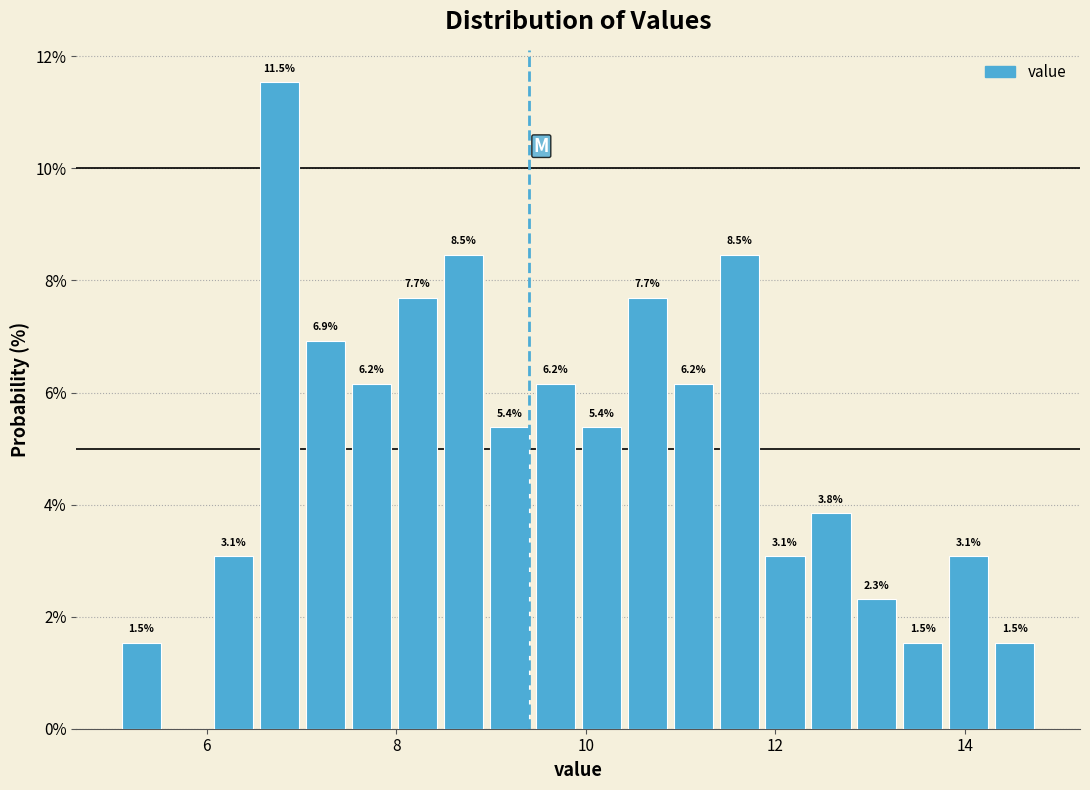

Around what value on the x-axis is the tallest bar? Give the approximate position of its centre, as read against the axis.

6.8